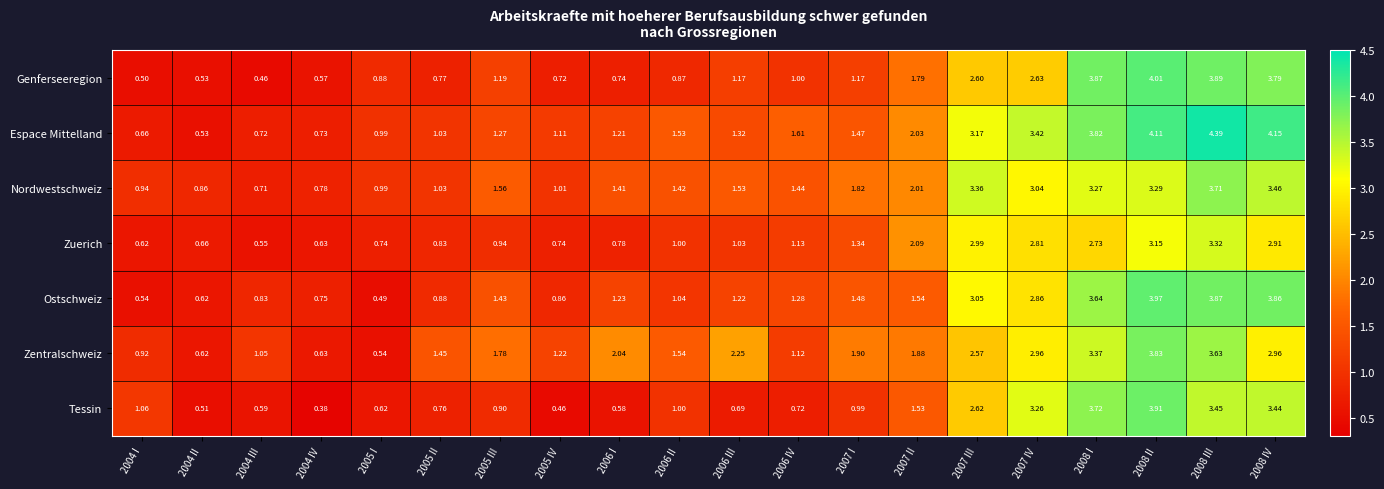

Which series has the largest range (max minus min)?

Espace Mittelland